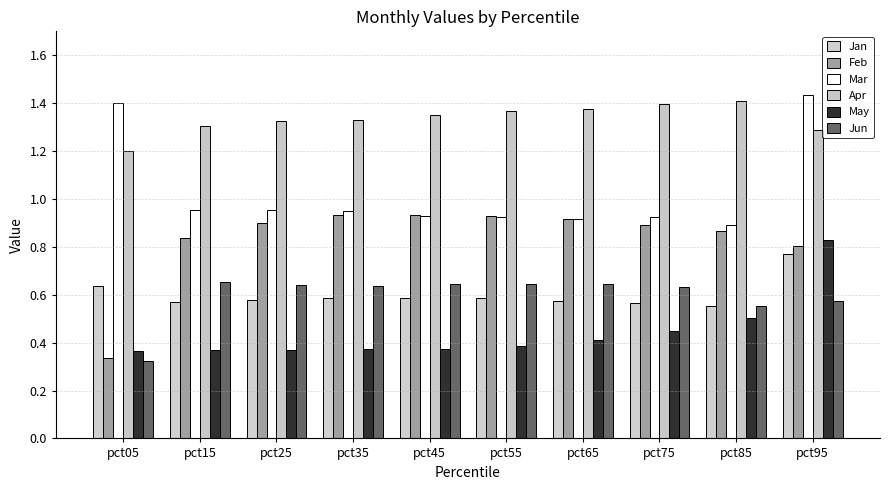

Rank the series at pct95 from highest to lowest value.

Mar, Apr, May, Feb, Jan, Jun